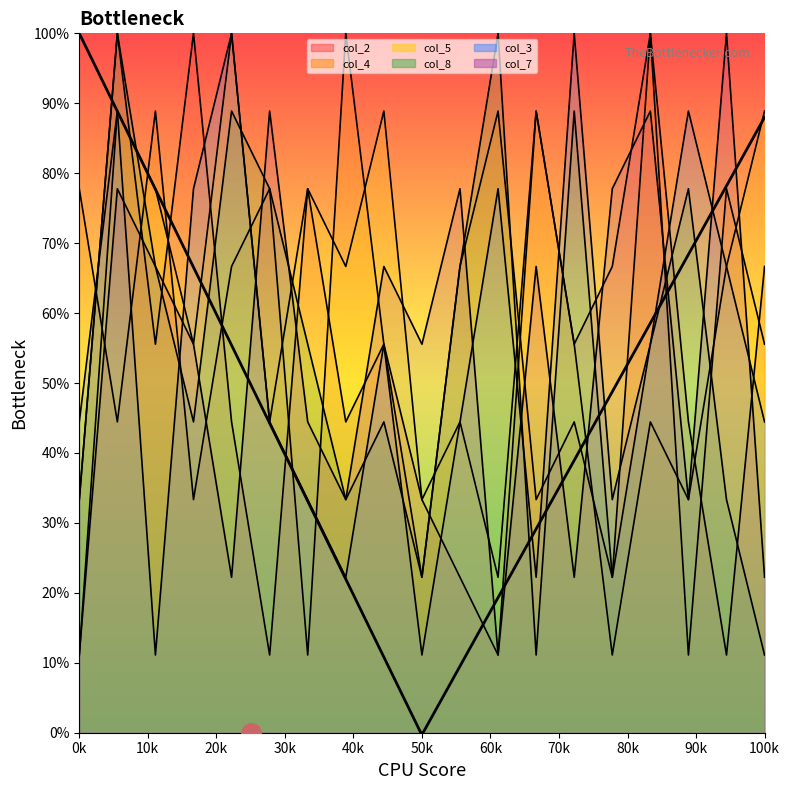

Where is the first local maximum for col_5?

9